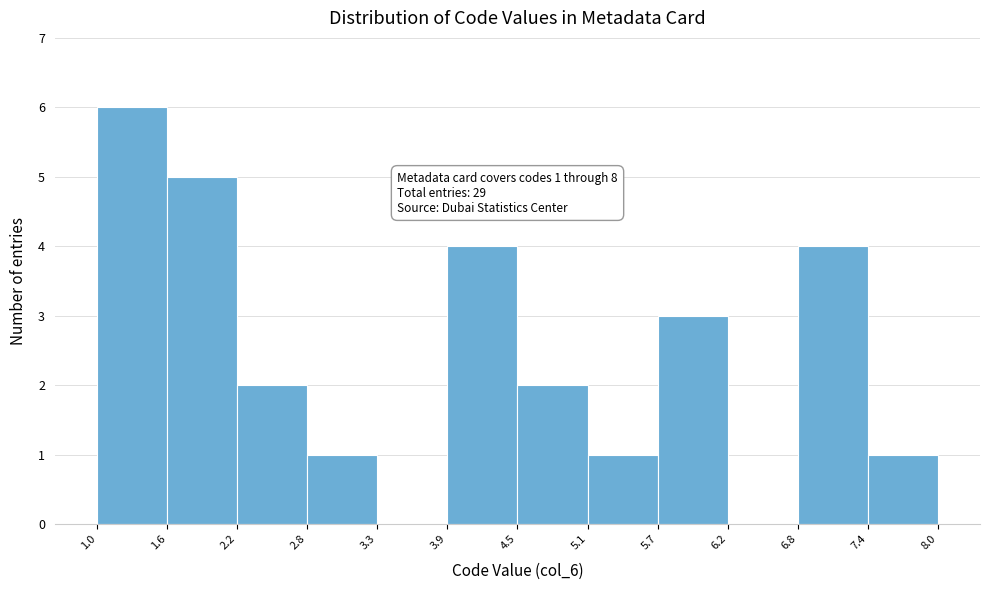

Which range on the x-axis has the tallest bar?

1.0 to 1.6